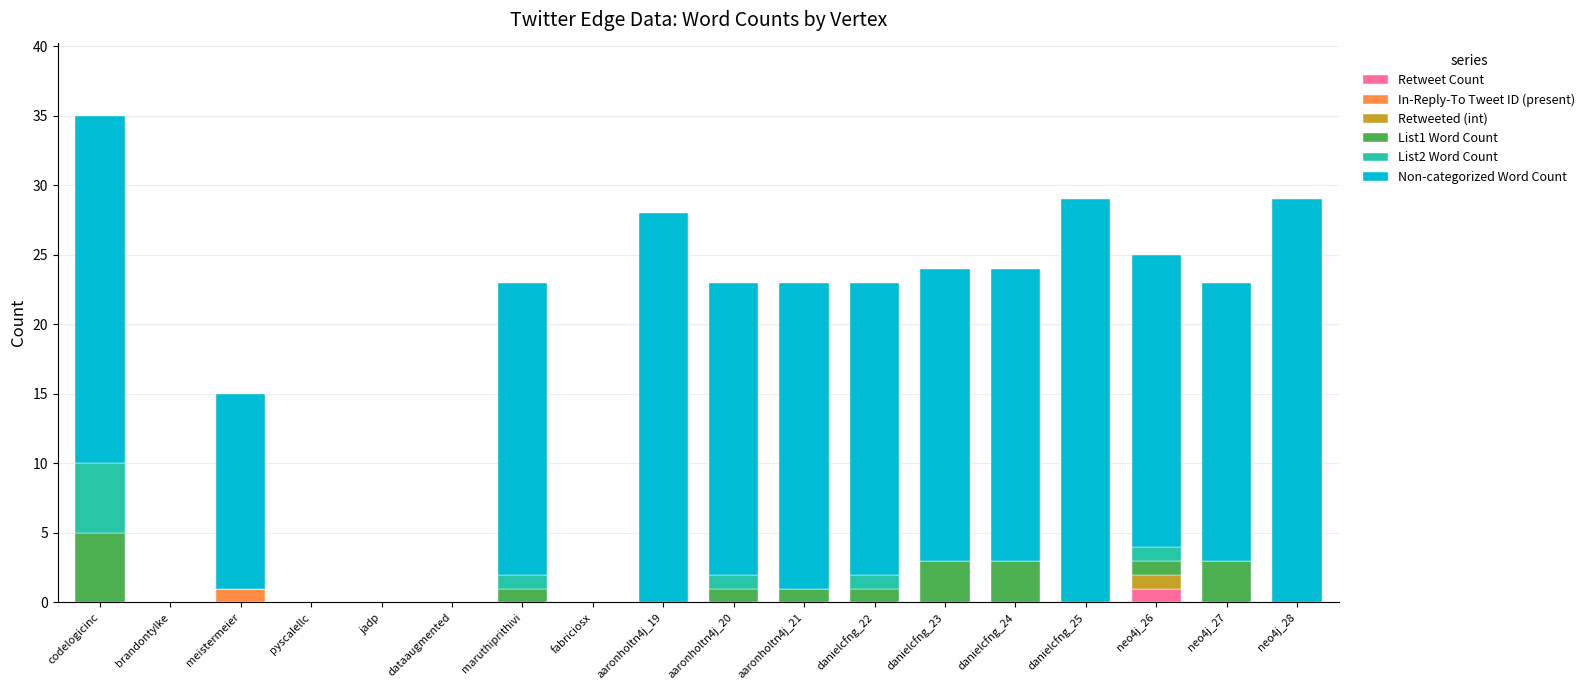

What are all the series names shown in the legend?

Retweet Count, In-Reply-To Tweet ID (present), Retweeted (int), List1 Word Count, List2 Word Count, Non-categorized Word Count